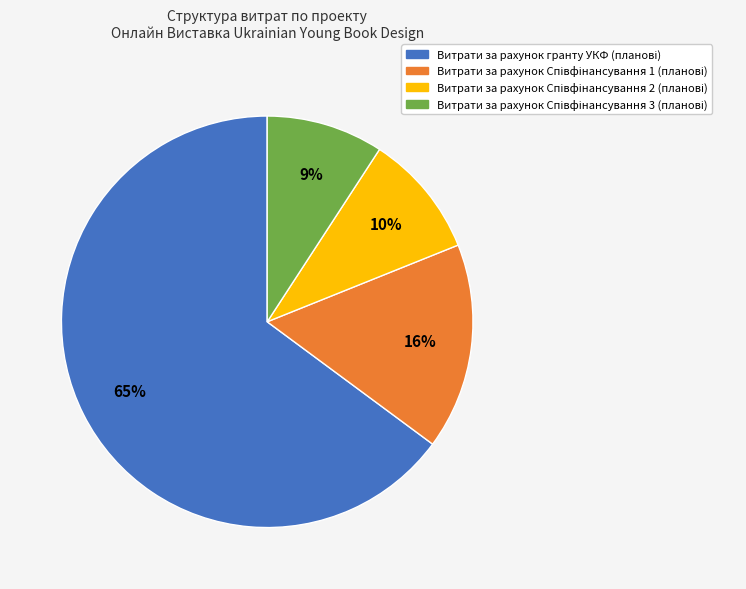

Is there a majority slice in this chart?

Yes